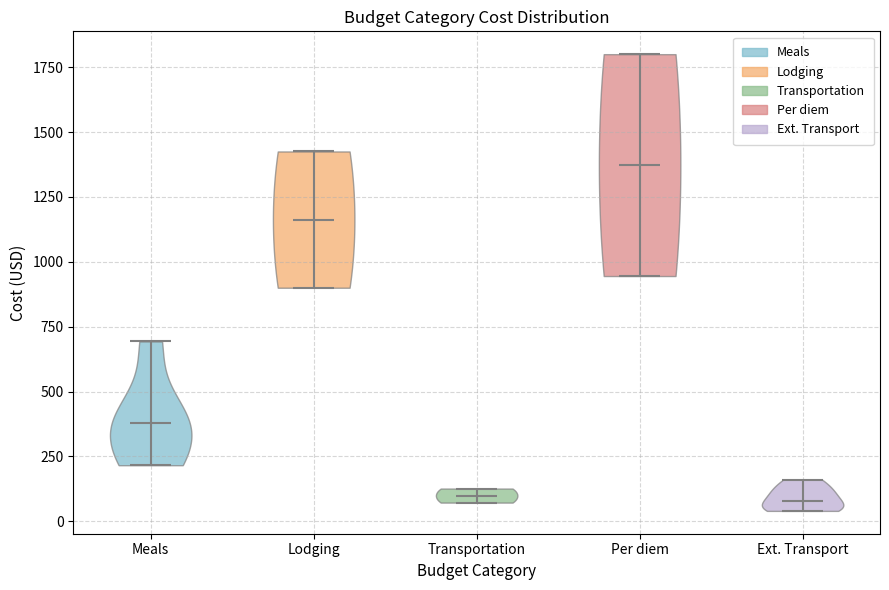

Which violin has the highest median line?

Per diem